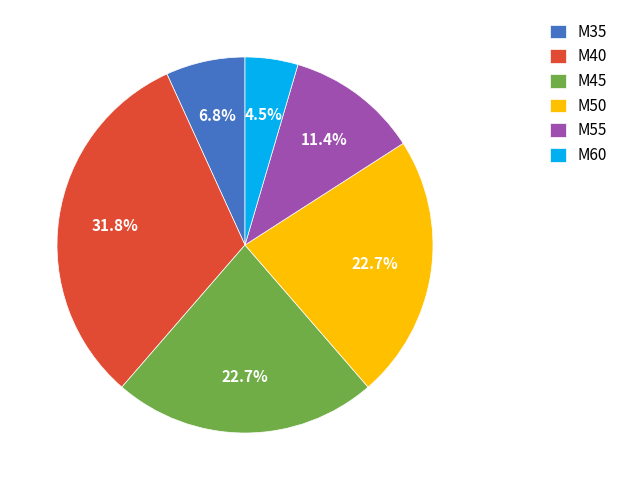

Approximately how many times larger is the value at M50 compared to M60?

5.0